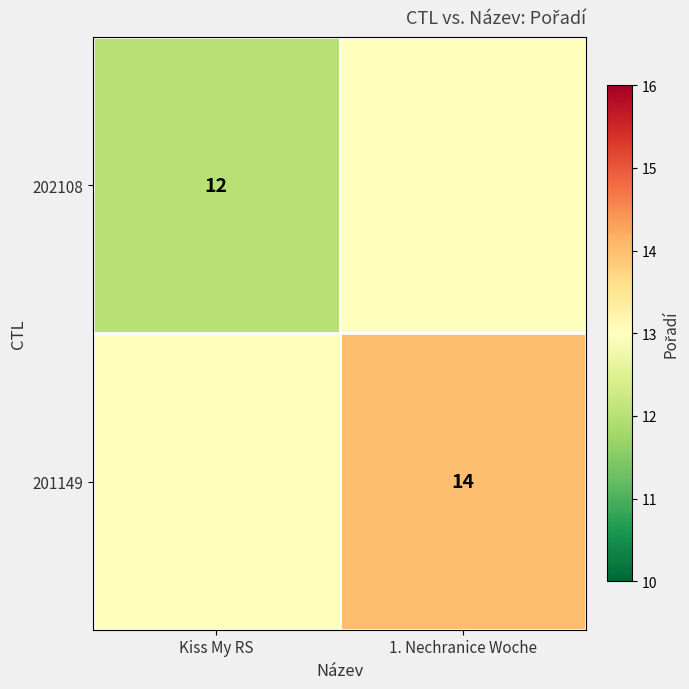

True or false: 201149 has a value of 4 at 1. Nechranice Woche.

False